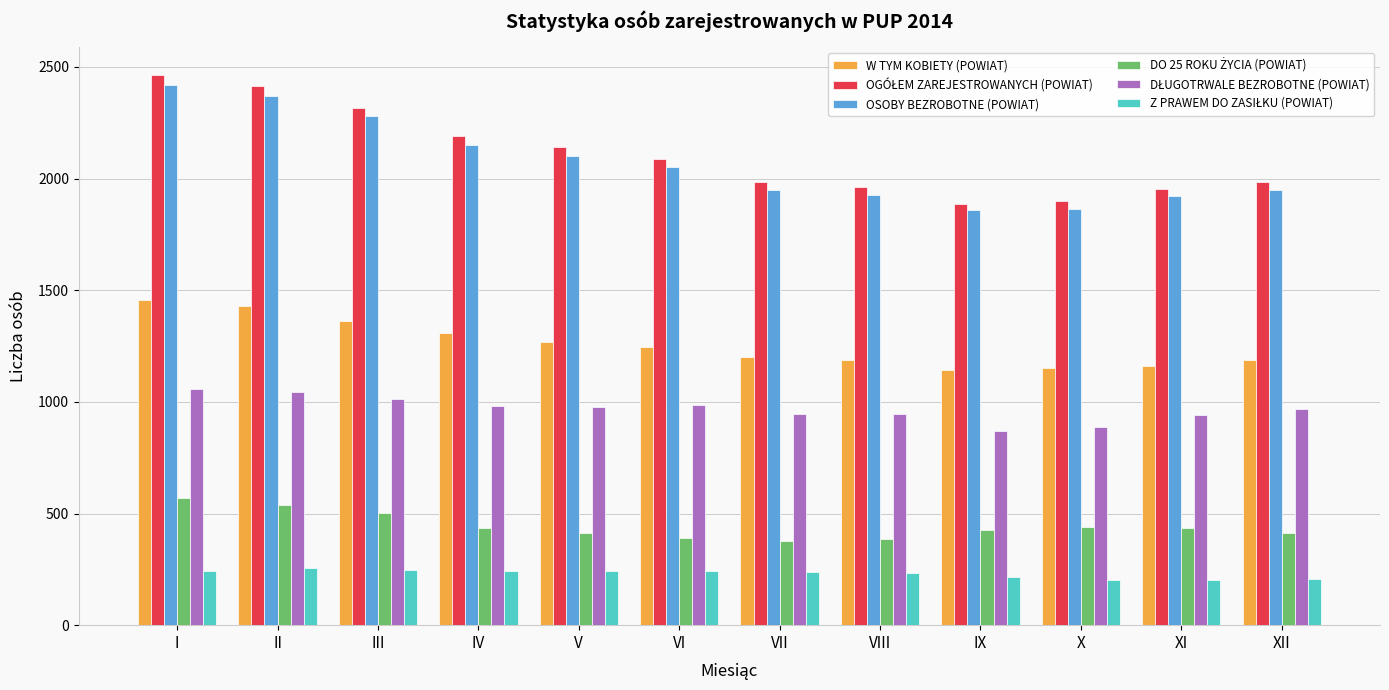

How many series are shown in this chart?

6